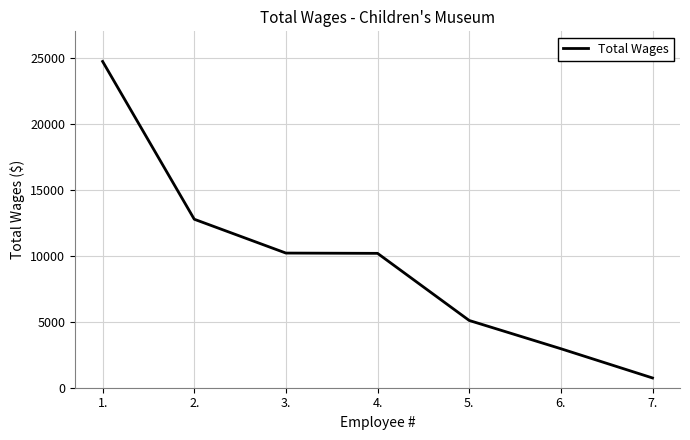

The value at 6. is 1448. True or false?

False